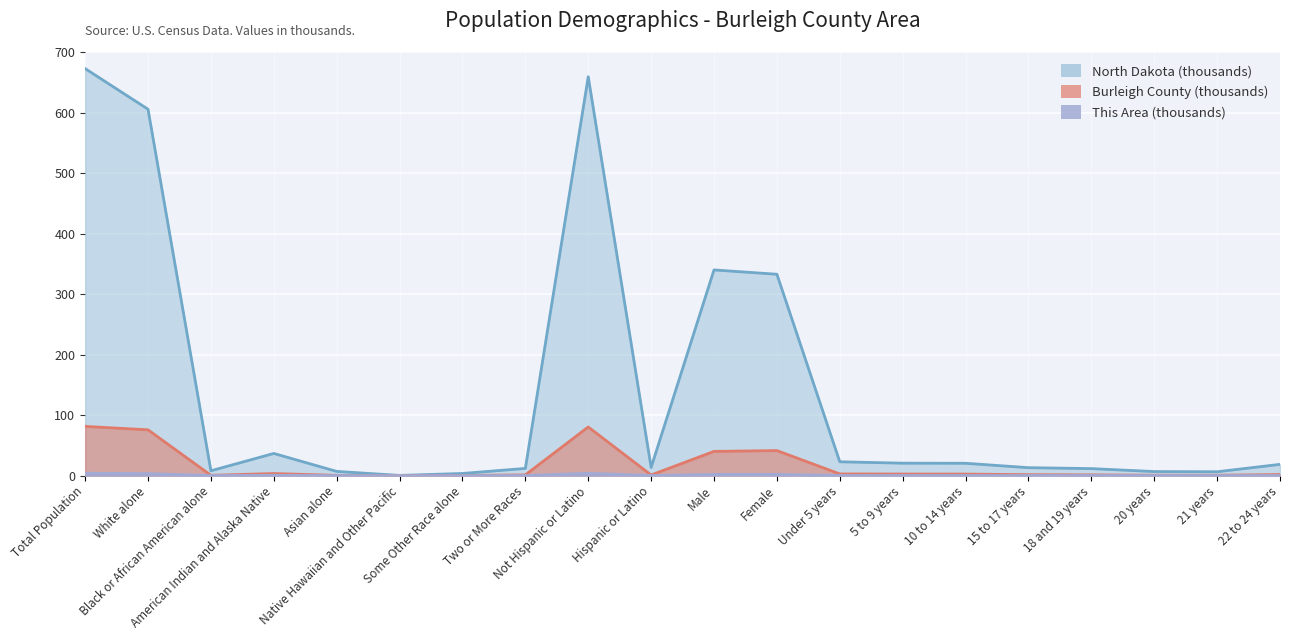

At which category does the chart reach its minimum across all series?

Native Hawaiian and Other Pacific